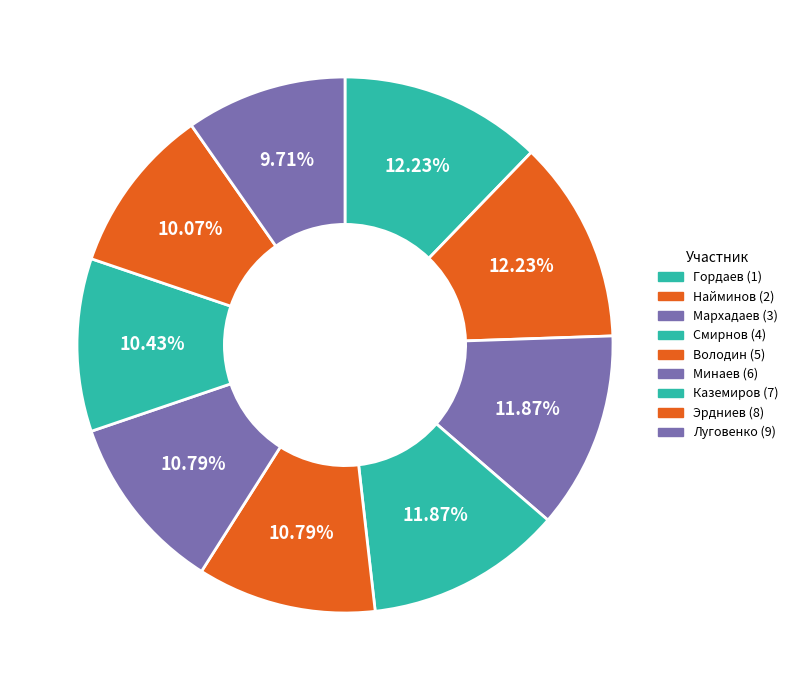

Does Луговенко (9) represent more than half of the total?

No